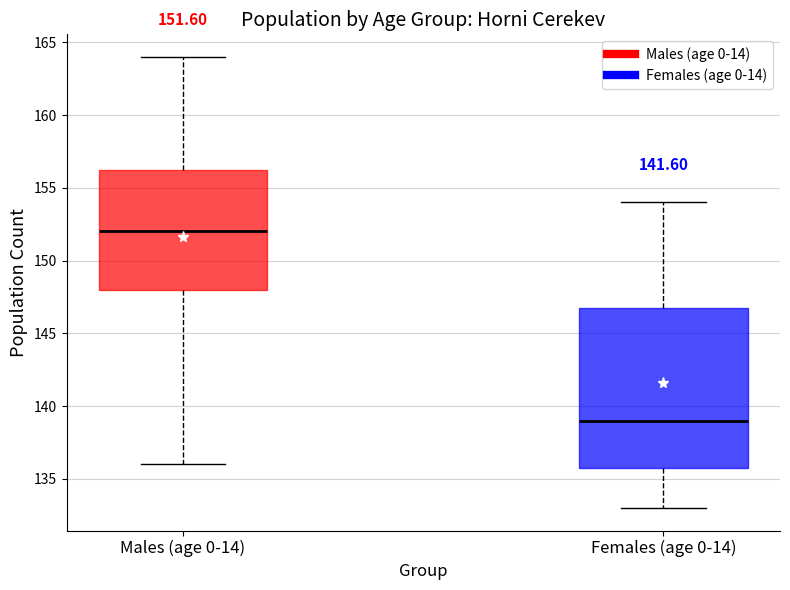

Which box is the tallest, from its lower edge to its upper edge?

Females (age 0-14)